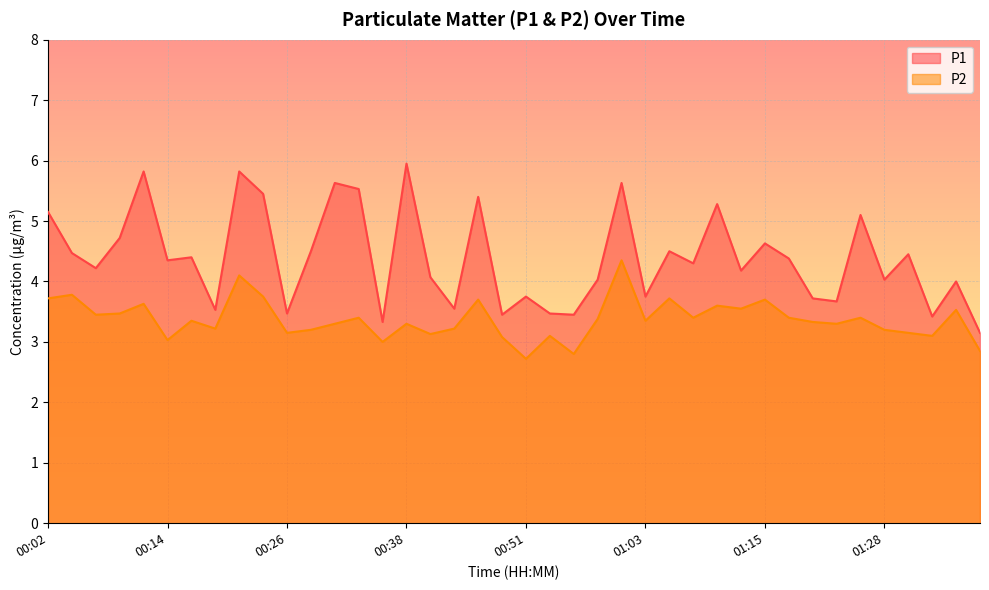

True or false: P1 and P2 cross at least once.

False